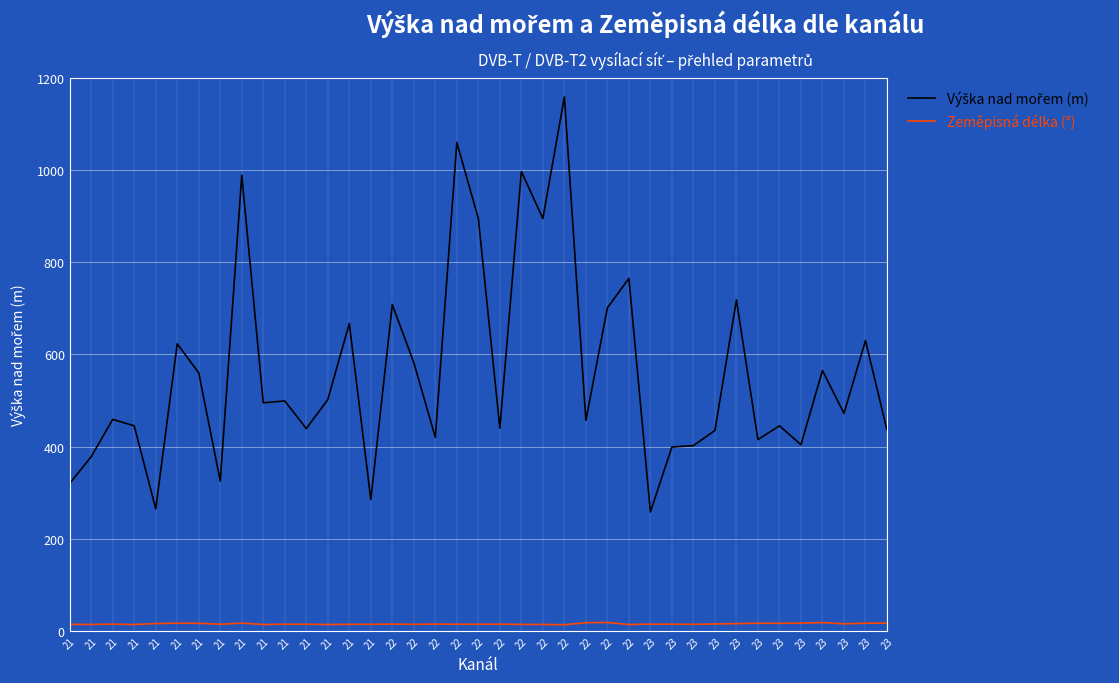

How many categories are shown in the chart?

39